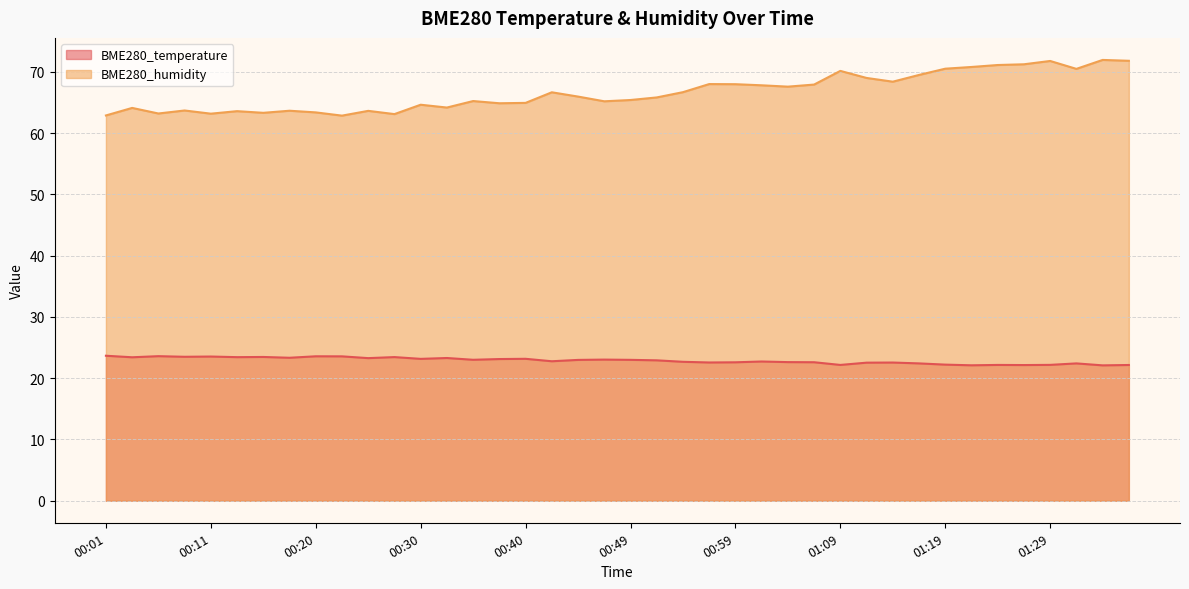

How many lines are shown in the chart?

2